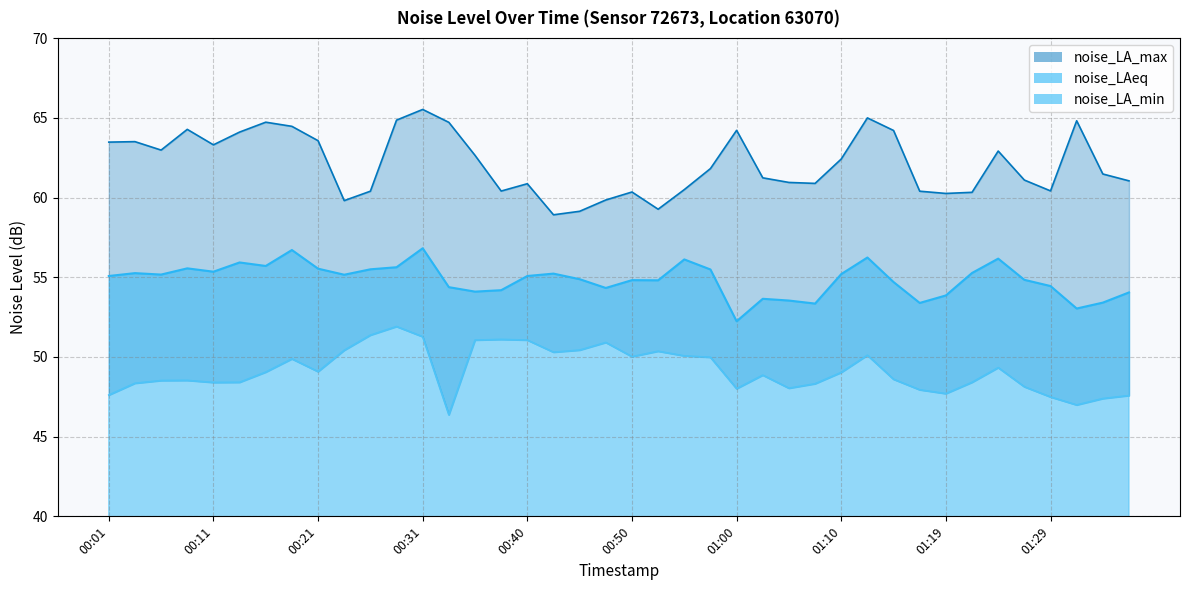

How many lines are shown in the chart?

3